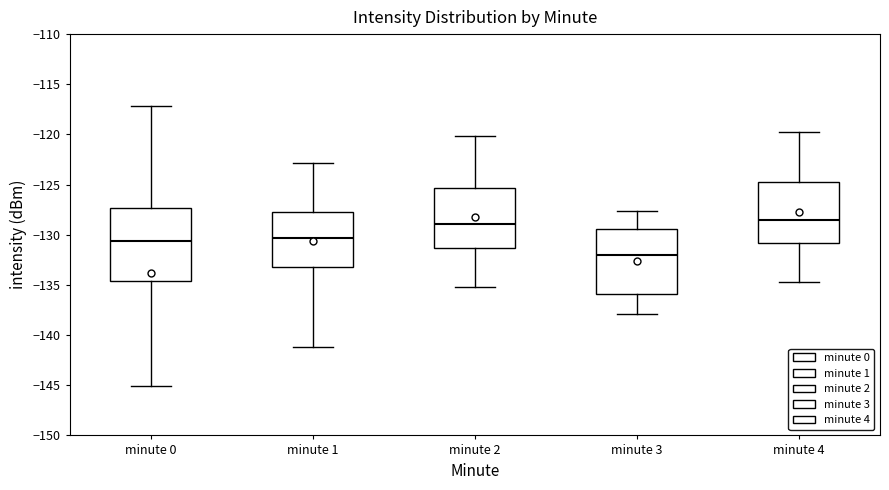

Where is the lower edge of the box for minute 1 on the y-axis? The values are not printed on the chart, so give them approximately, as read against the axis.

-133.0